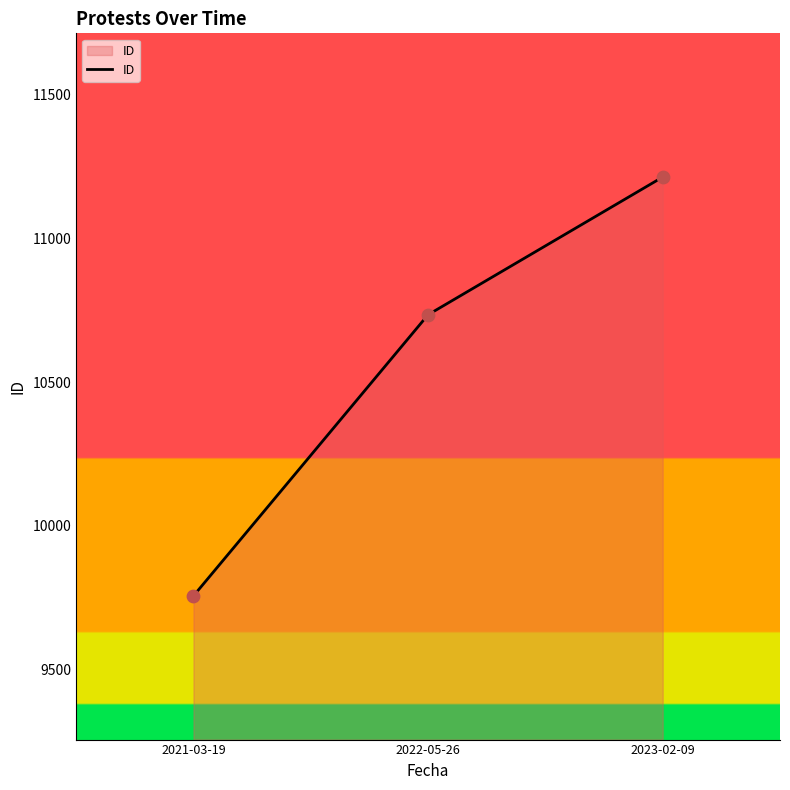

What is the change in value from 2021-03-19 to 2023-02-09?

+1457